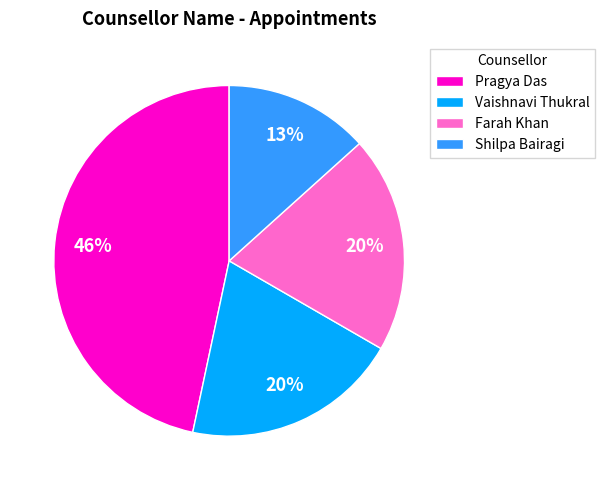

Is the sum of Farah Khan and Other greater than half?

No